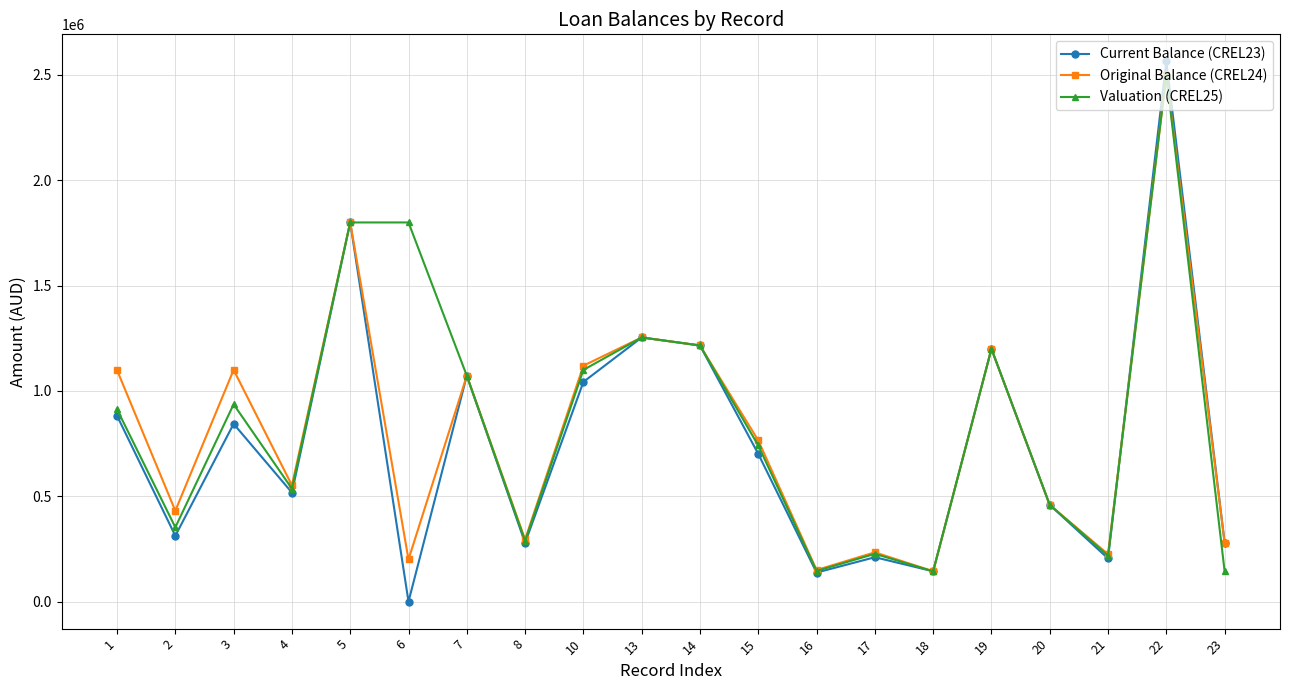

Which series has the widest spread of values?

Current Balance (CREL23)